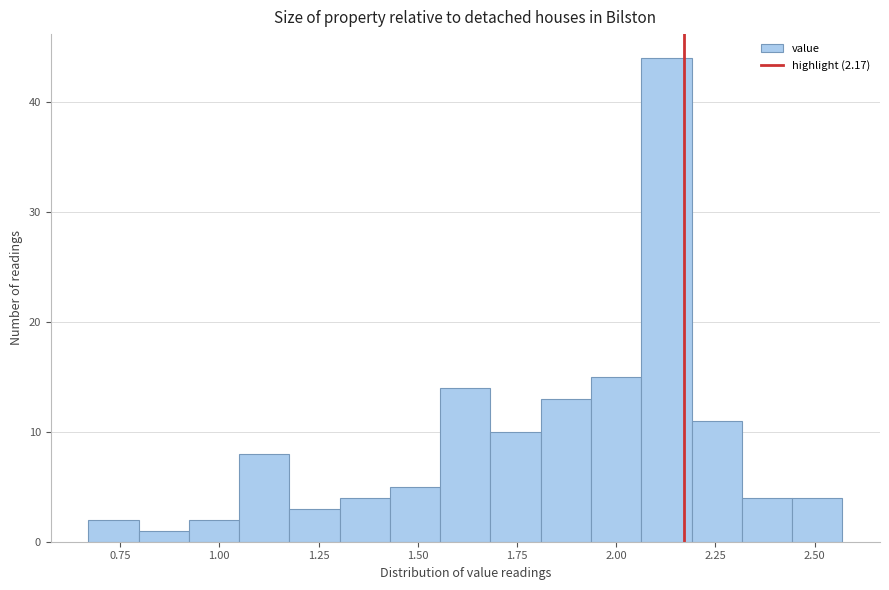

Read against the x-axis, roughly where is the centre of the tallest bar?

2.15